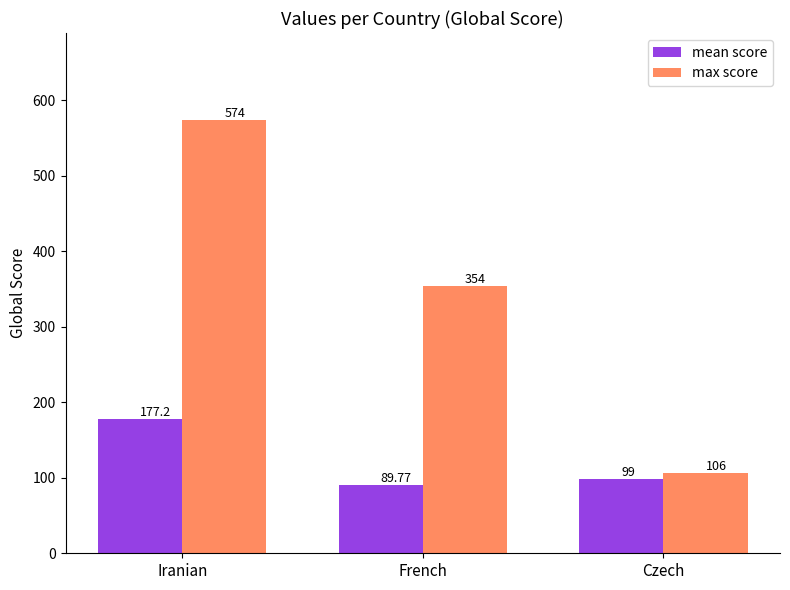

What is the value of the max score bar at the 1st from the left?

574.0